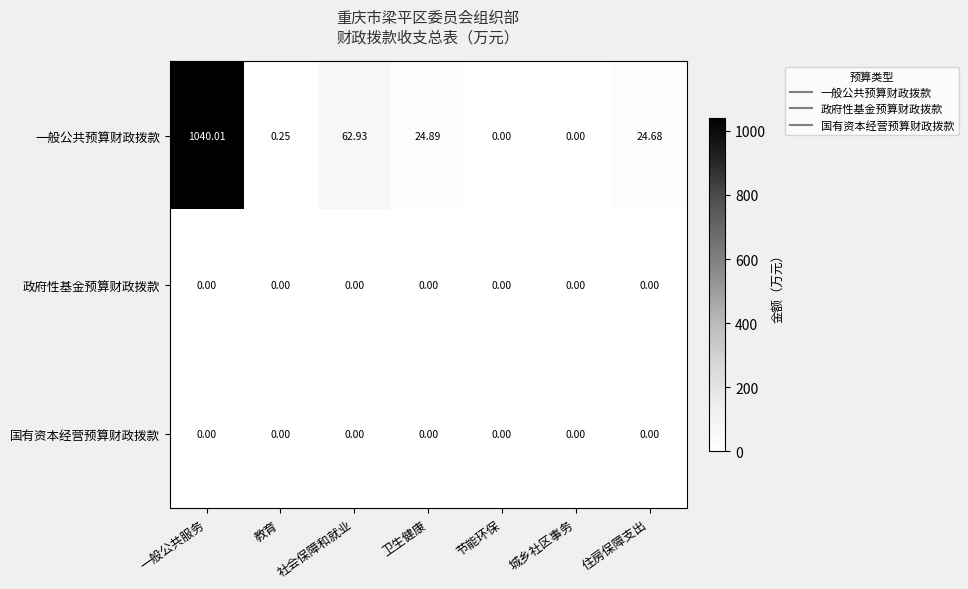

Which series changed the most between 一般公共服务 and 城乡社区事务?

一般公共预算财政拨款